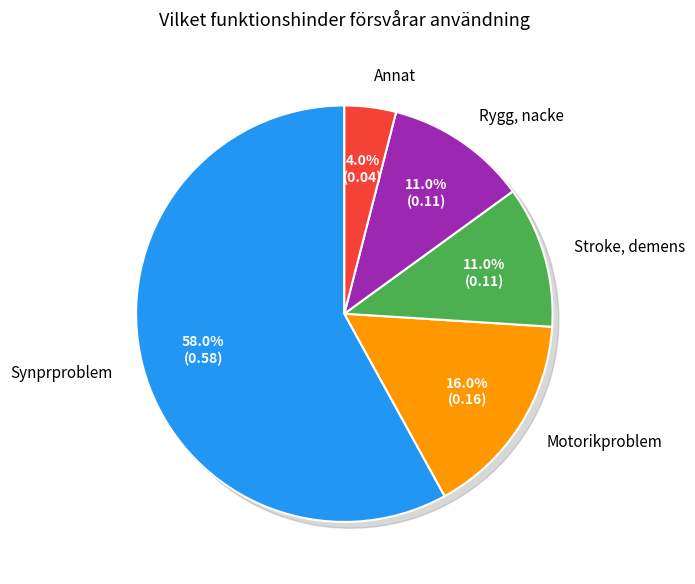

How many slices are in this pie chart?

5